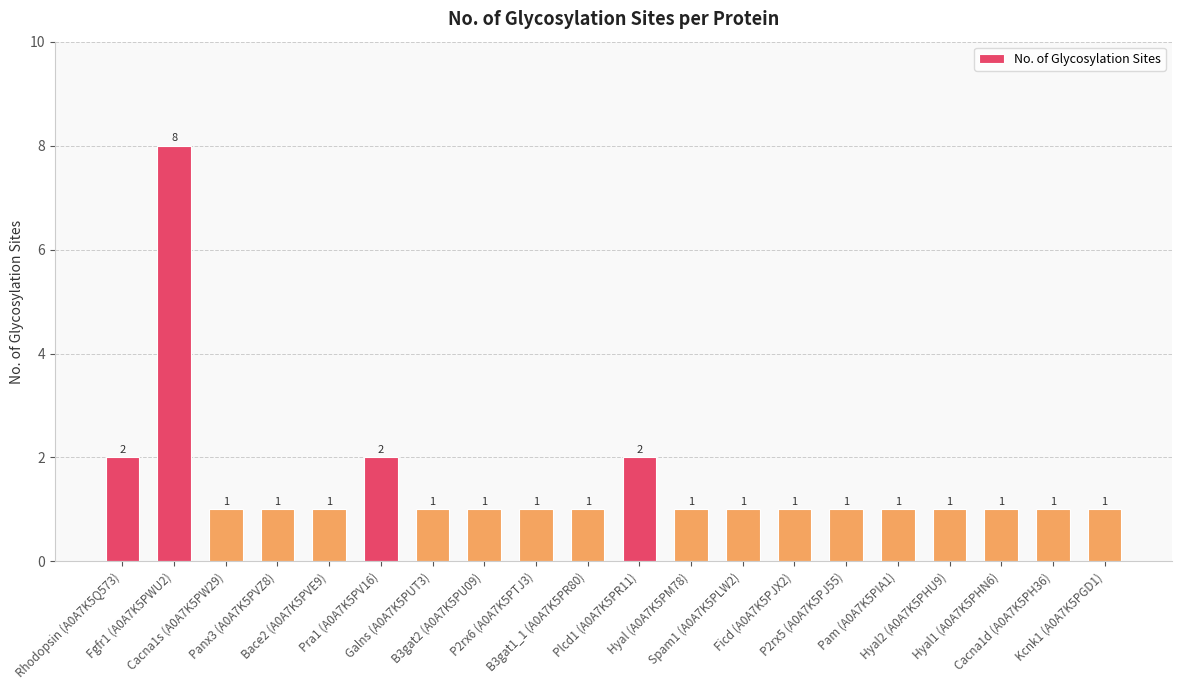

Are the bars horizontal?

No